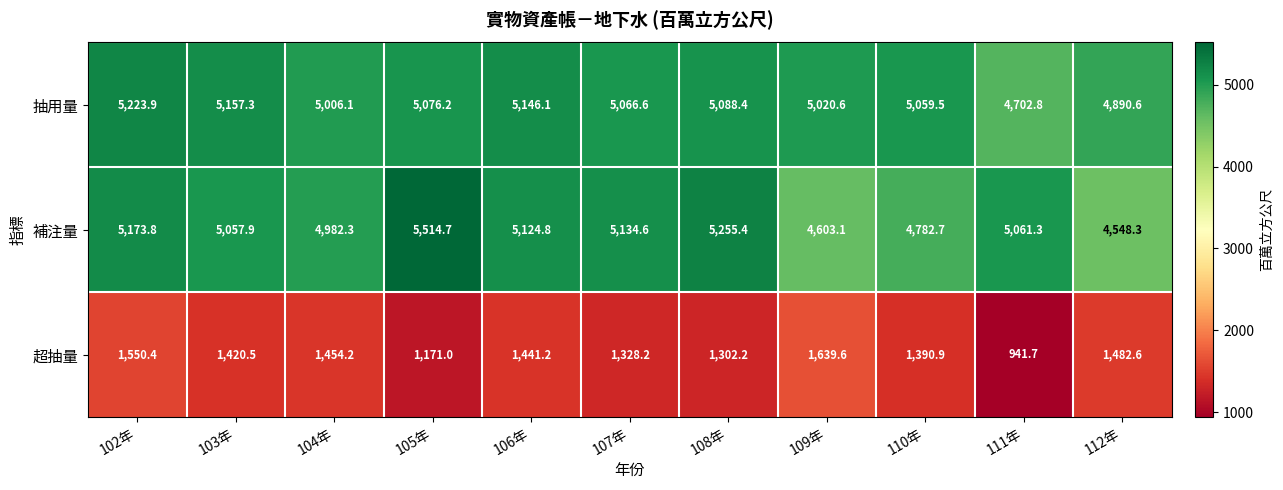

List the series in order of their peak value, lowest first.

超抽量, 抽用量, 補注量